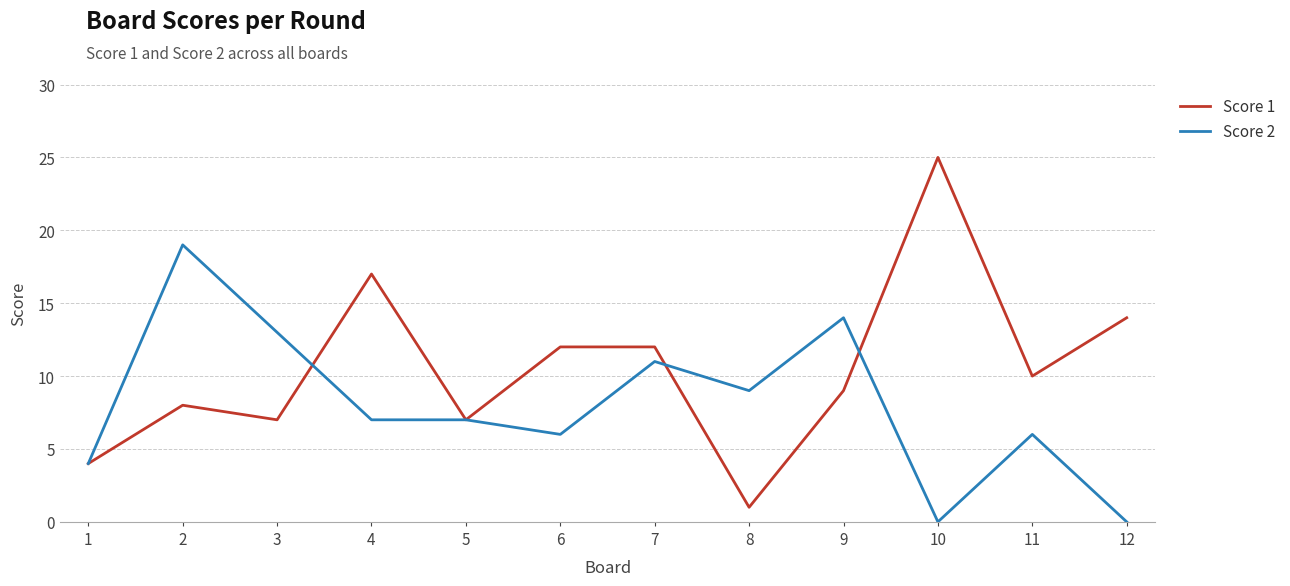

Which series has the largest range (max minus min)?

Score 1